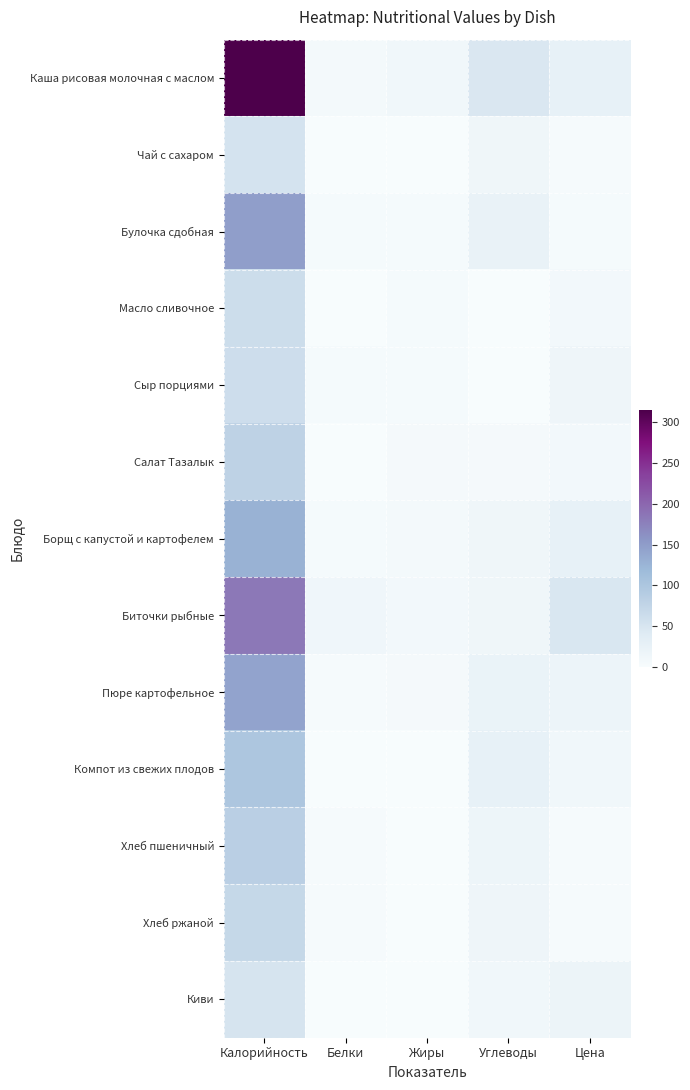

How many distinct data groups are displayed?

13